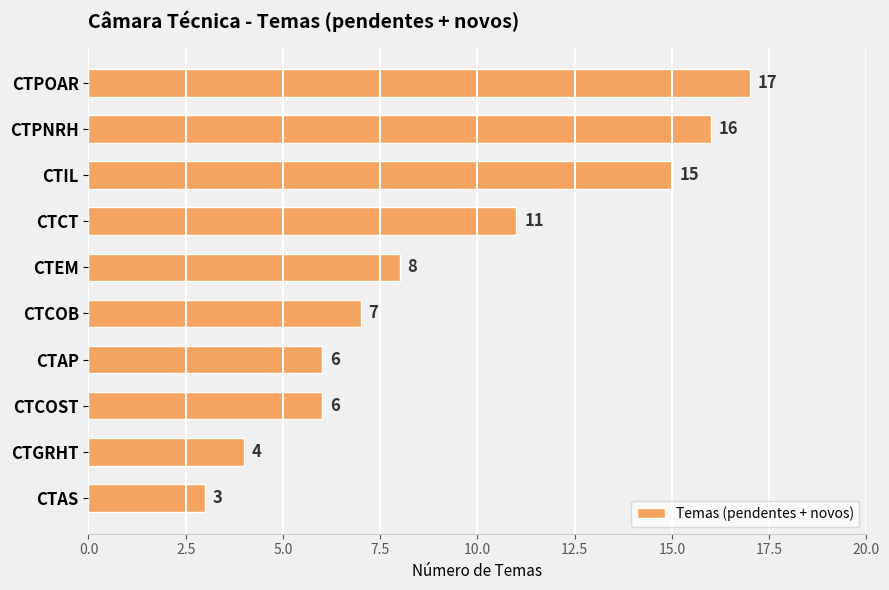

How many series are shown in this chart?

1